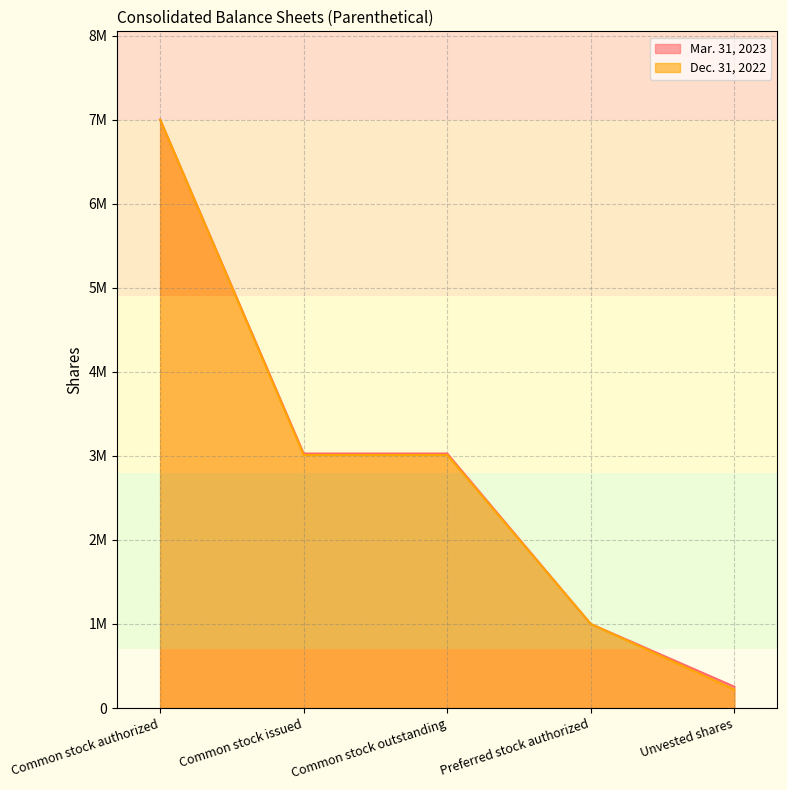

Reading left to right, list all the values displayed in this chart.

Mar. 31, 2023: Common stock authorized=7000000	Common stock issued=3027738	Common stock outstanding=3027738	Preferred stock authorized=1000000	Unvested shares=254558
Dec. 31, 2022: Common stock authorized=7000000	Common stock issued=3010457	Common stock outstanding=3010457	Preferred stock authorized=1000000	Unvested shares=219459